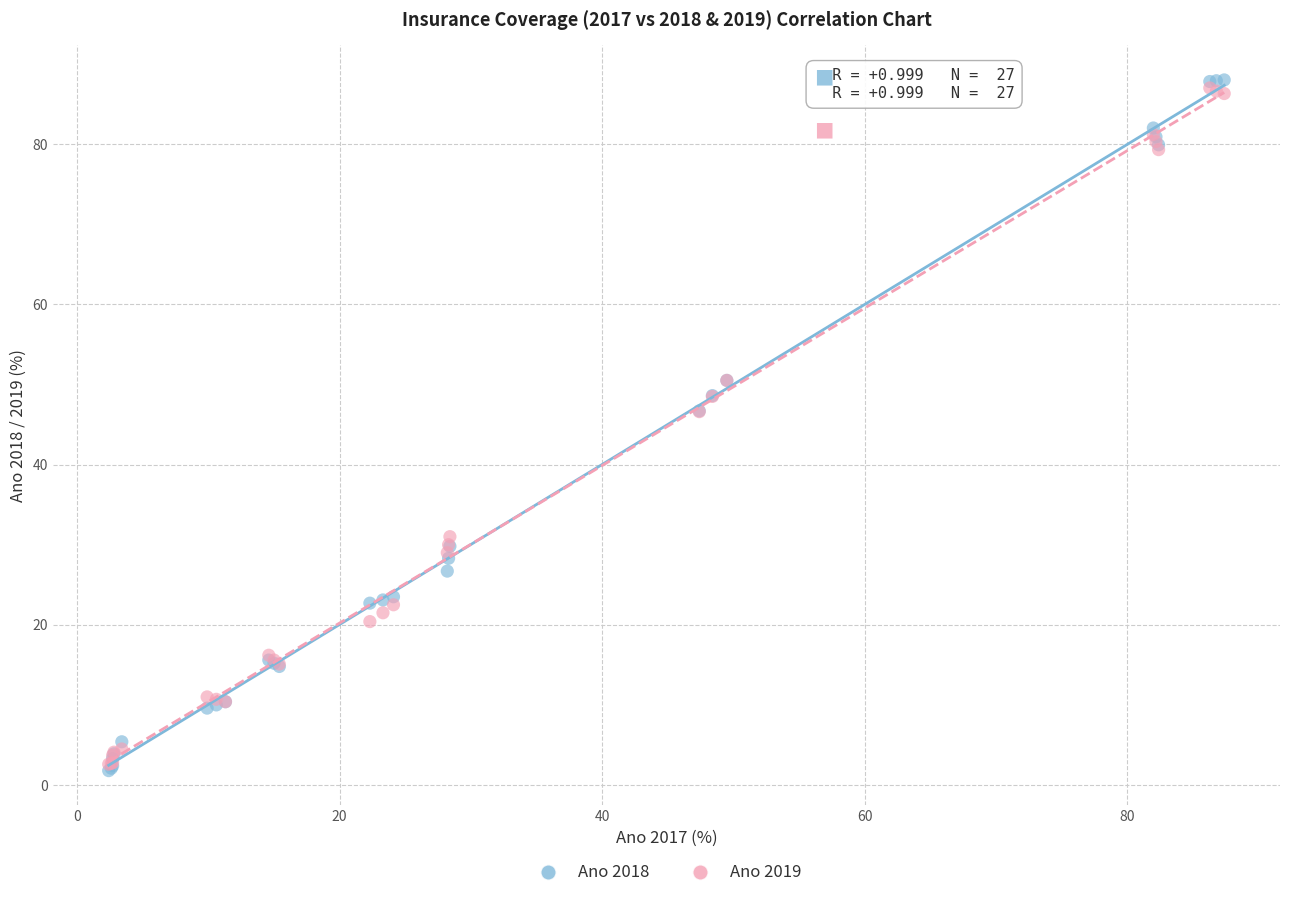

Which series reaches the maximum Y coordinate?

Ano 2018